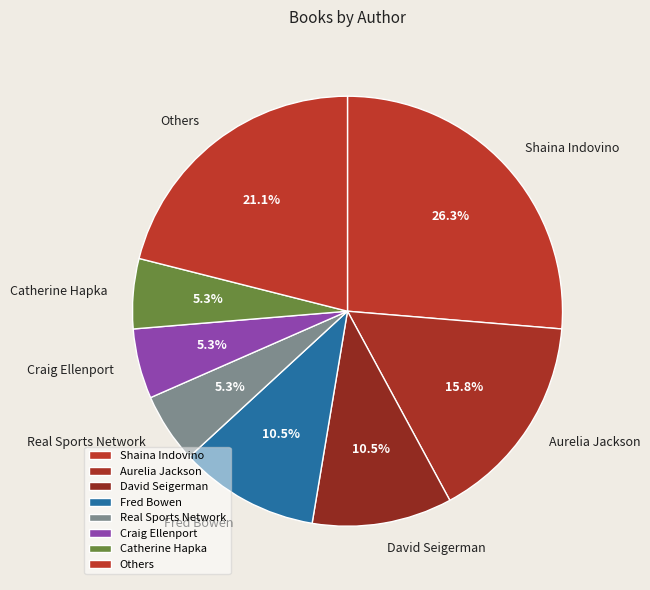

Does Catherine Hapka account for over 50% of the chart?

No